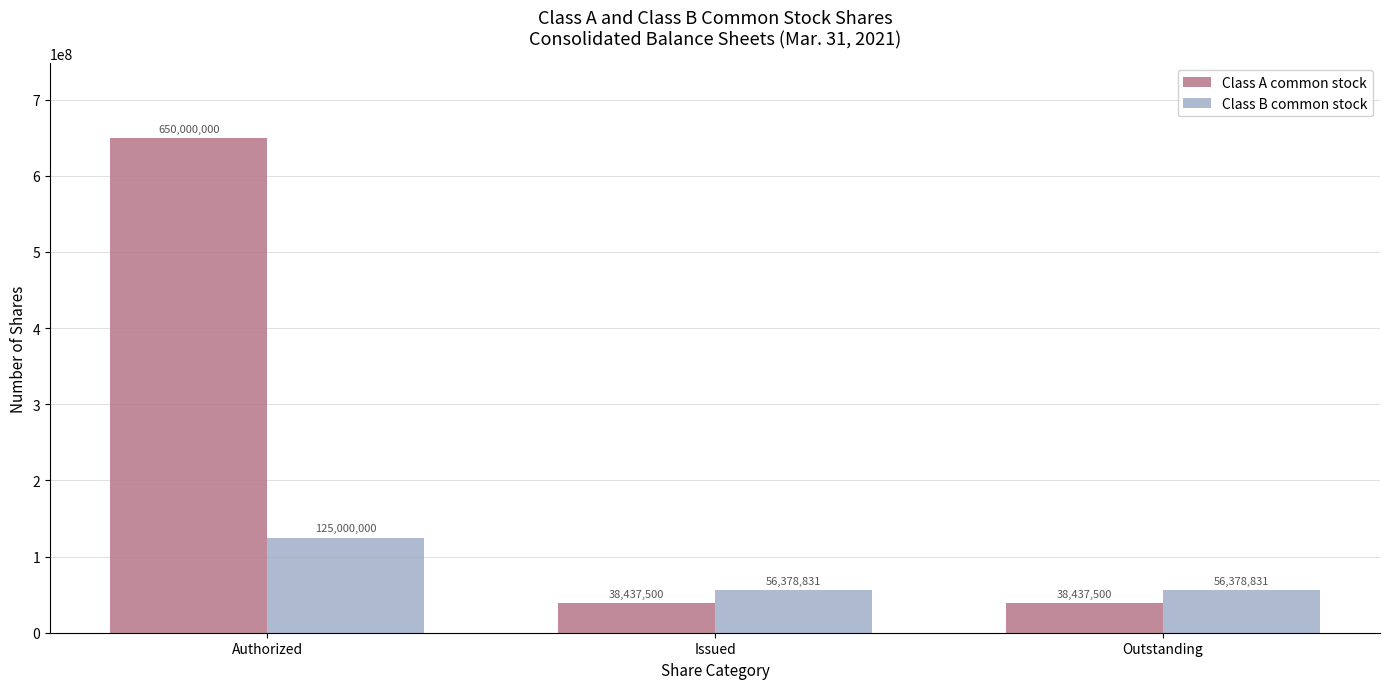

What is the sum of all Class B common stock values?

237757662